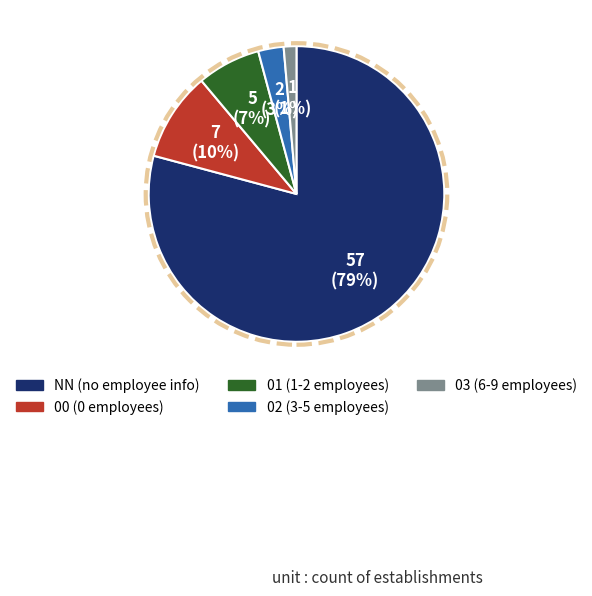

Between 02 and 03, which is larger?

02